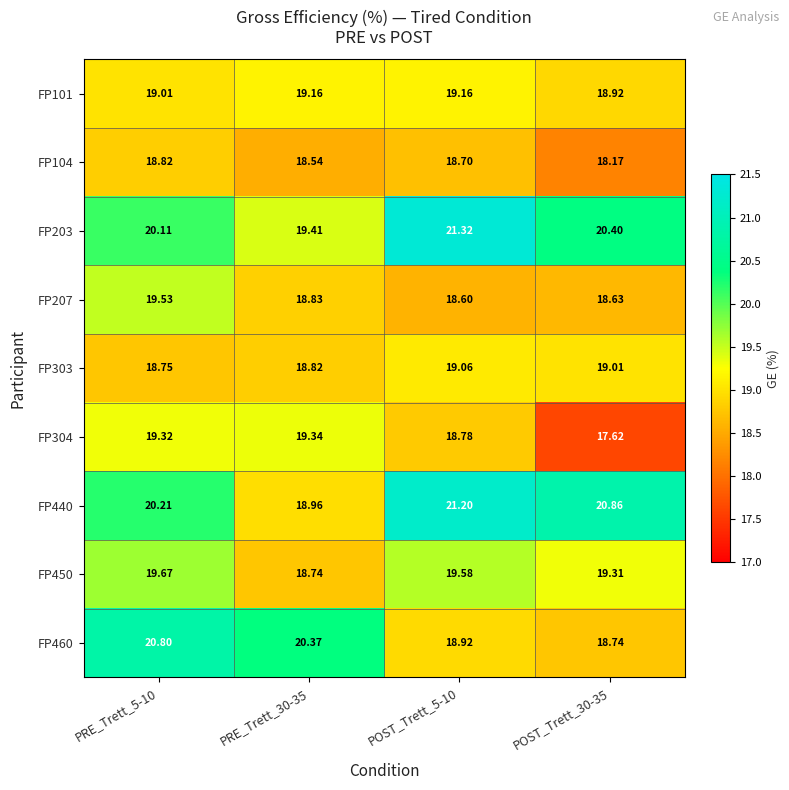

At which category is the sum across all series the highest?

PRE_Trett_5-10